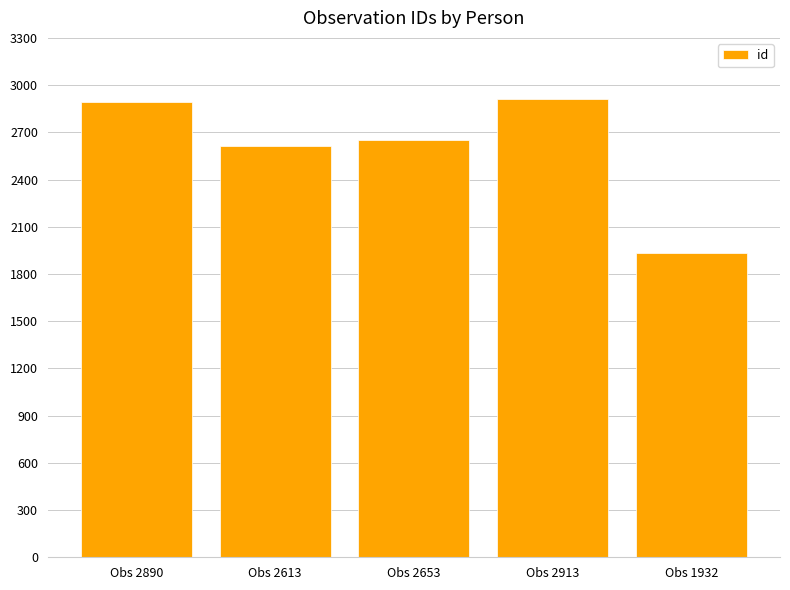

What is the sum of all values?

13001